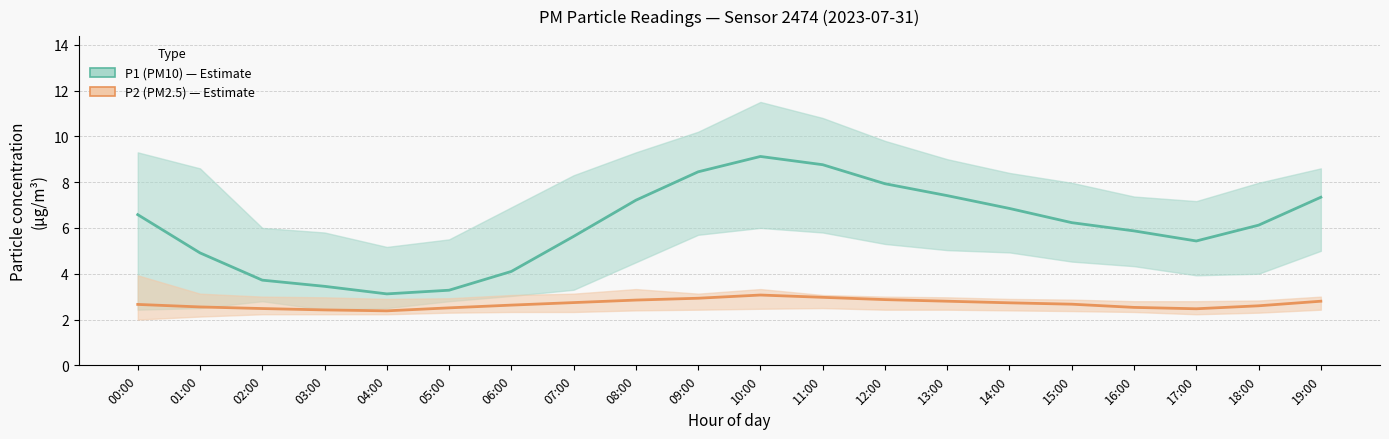

Where is P2 (PM2.5) nearest to the value 2?

04:00